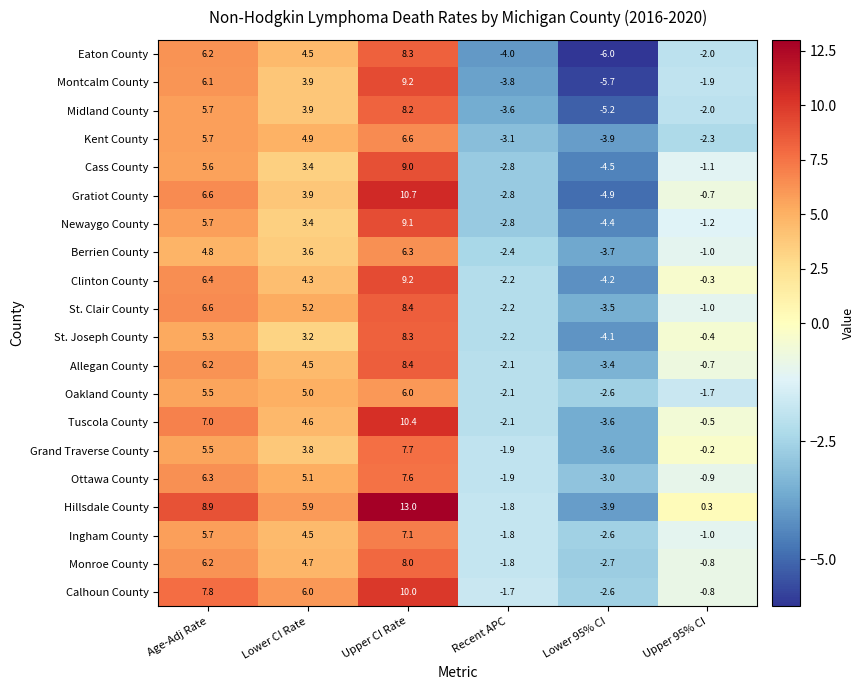

Which category has the highest value across all series?

Upper CI Rate